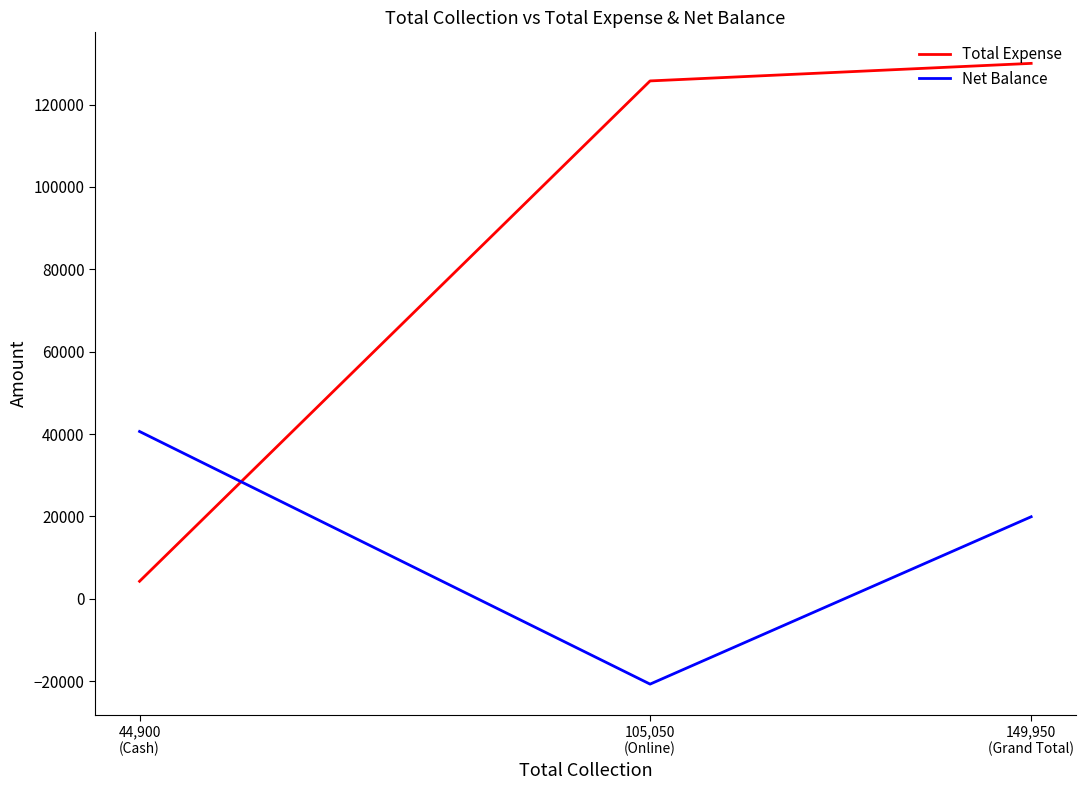

Between 44,900
(Cash) and 149,950
(Grand Total), which series saw the biggest shift?

Total Expense